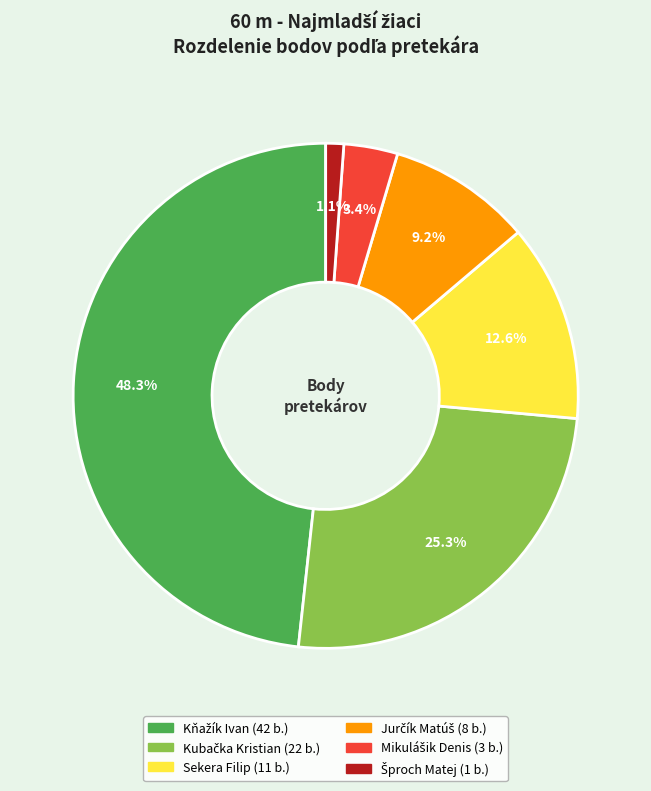

Does any single category account for the majority?

No